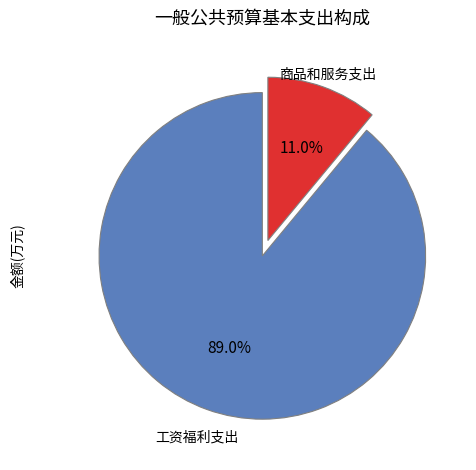

Is there a majority slice in this chart?

Yes